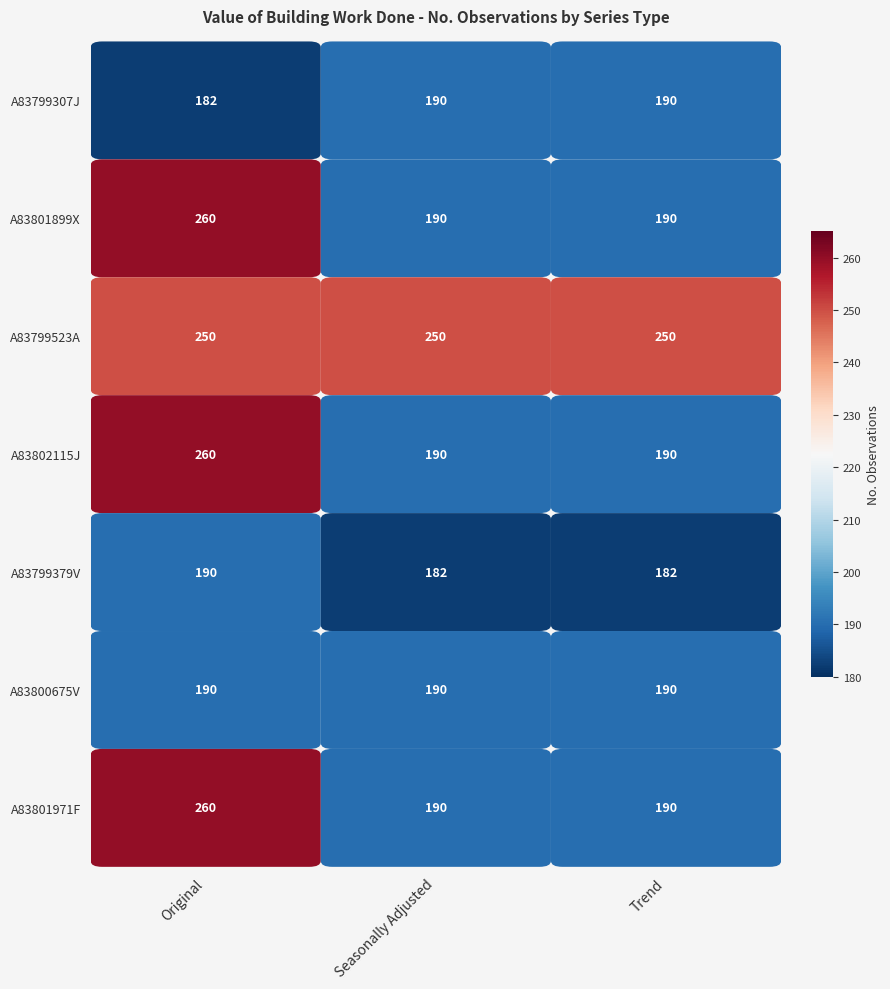

Which category has the lowest value in the A83800675V series?

Original